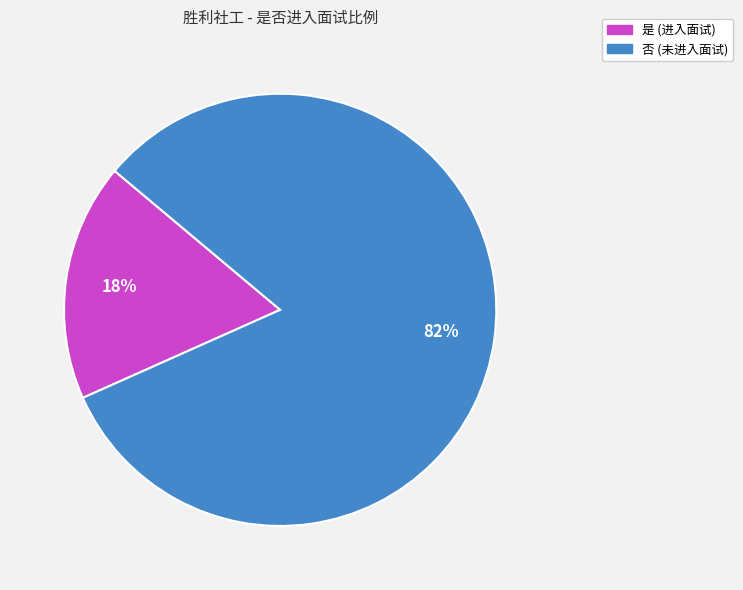

What is the ratio of the value at 否 (未进入面试) to the value at 是 (进入面试)?

4.6